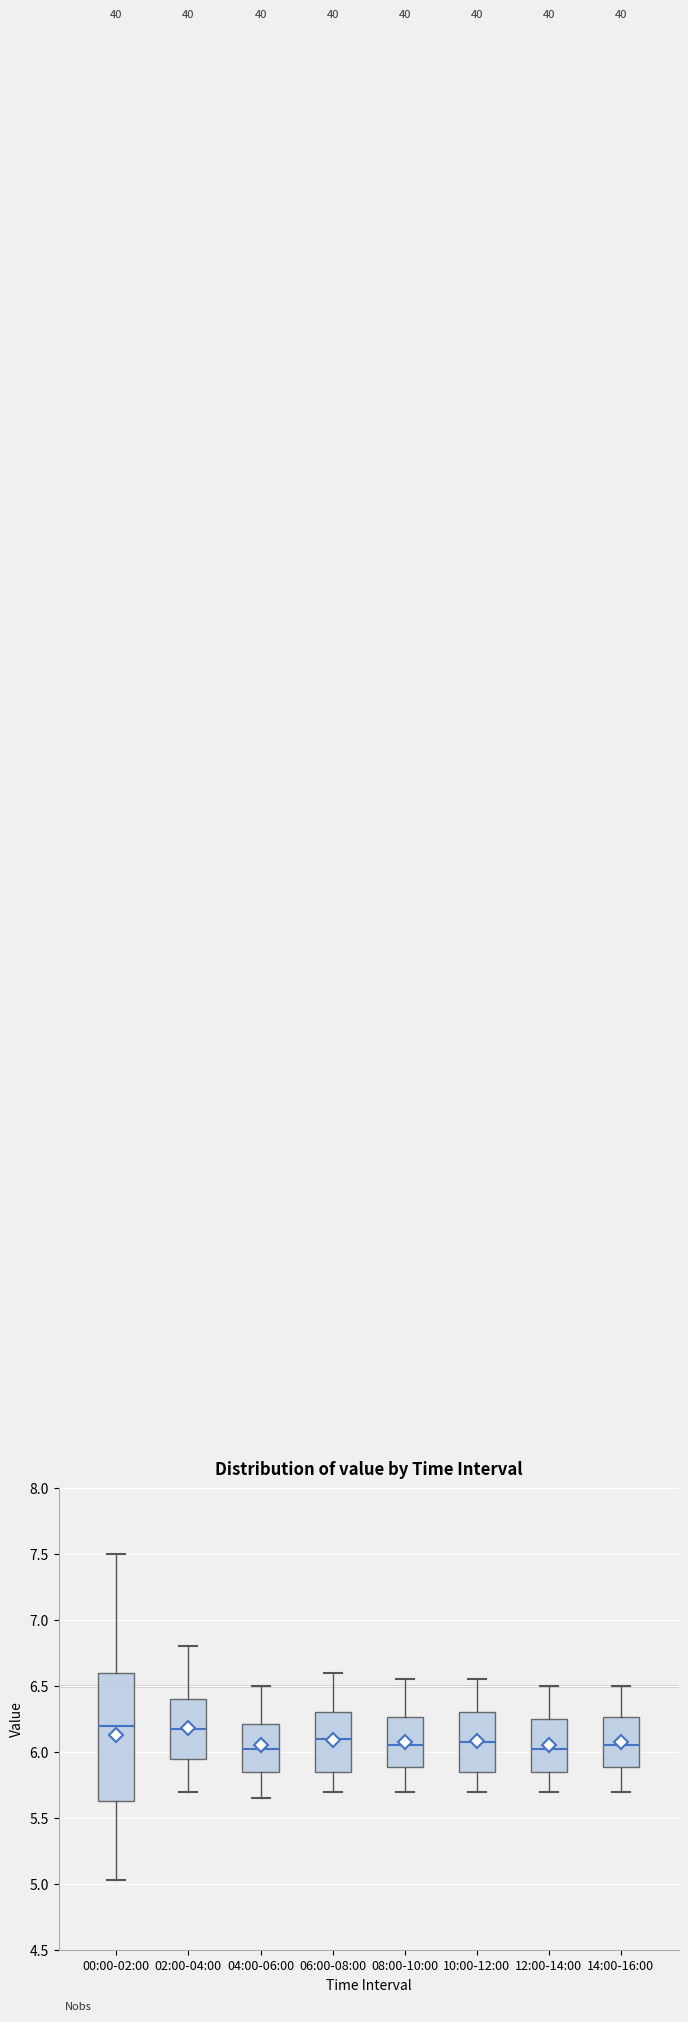

Where does the upper whisker of the box for 02:00-04:00 end on the y-axis? The values are not printed on the chart, so give them approximately, as read against the axis.

6.80